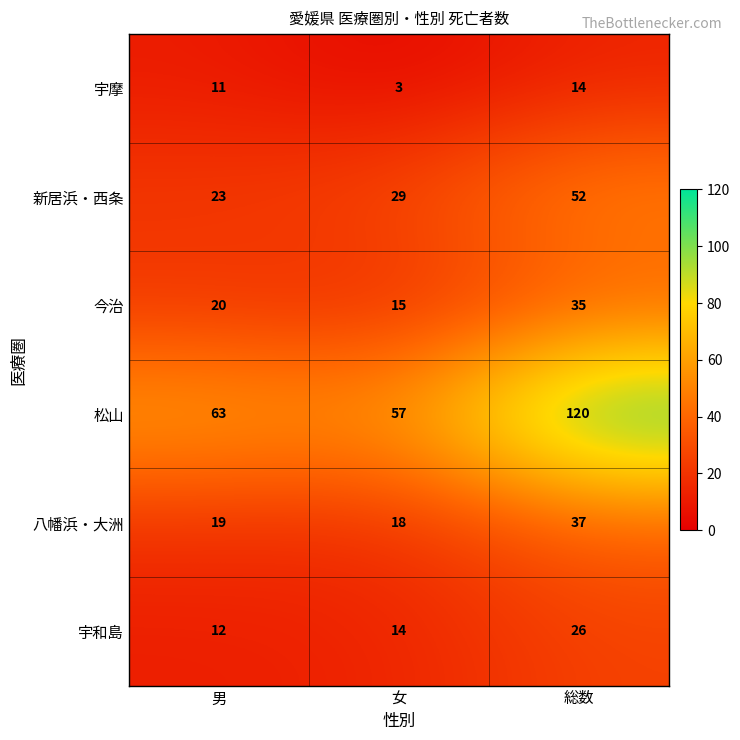

Which series has the largest range (max minus min)?

松山